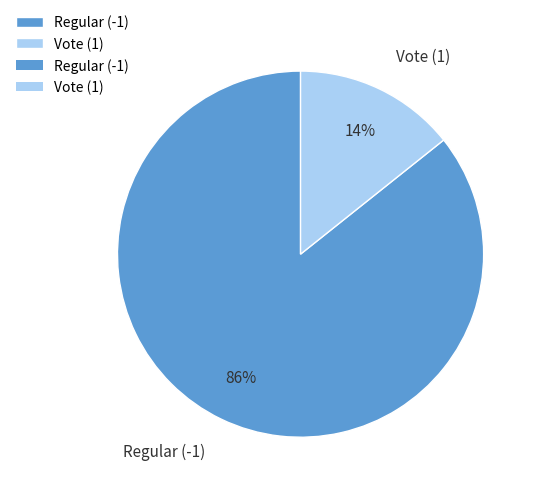

Which has a higher value, Regular (-1) or Vote (1)?

Regular (-1)